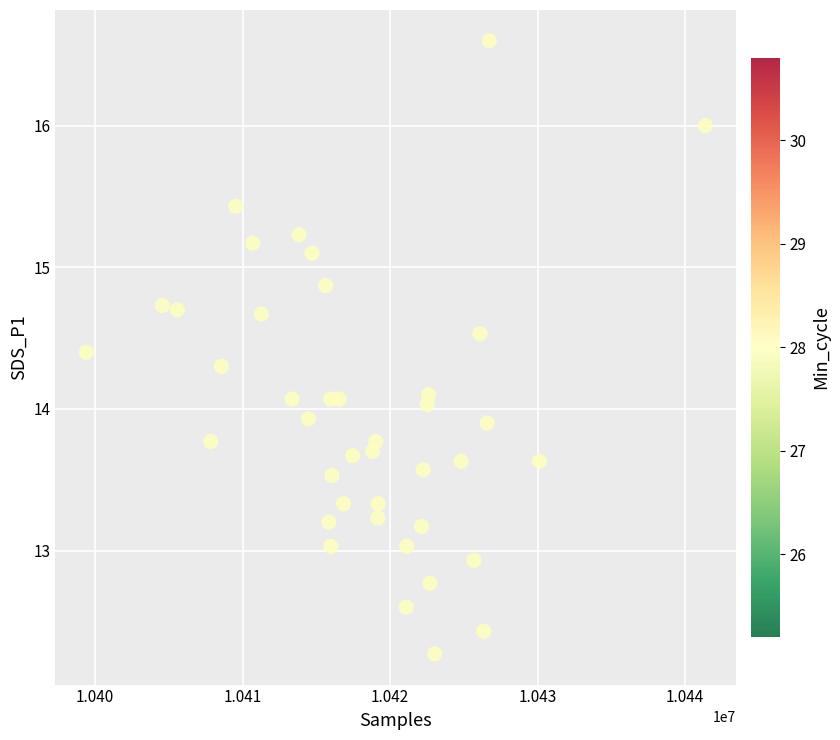

What is the range of X values (max minus min)?

41967.0